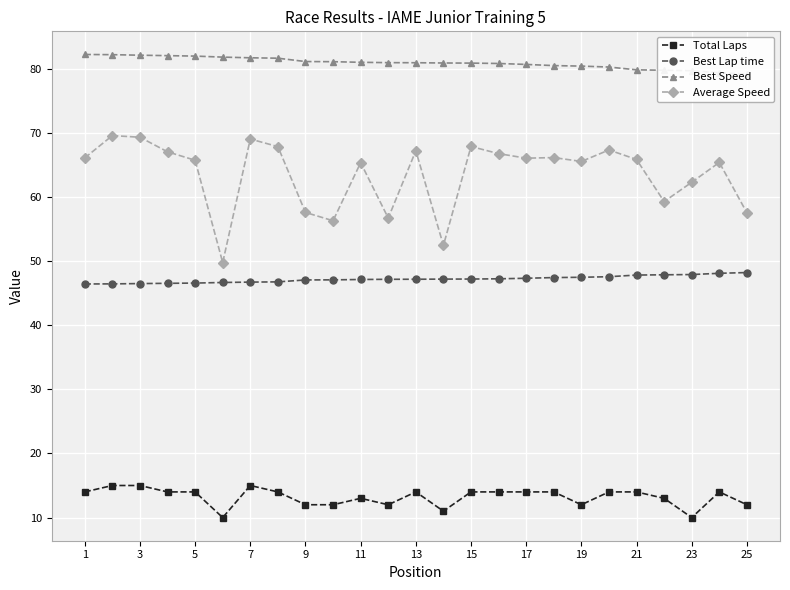

Rank the series by their maximum value, from highest to lowest.

Best Speed, Average Speed, Best Lap time, Total Laps